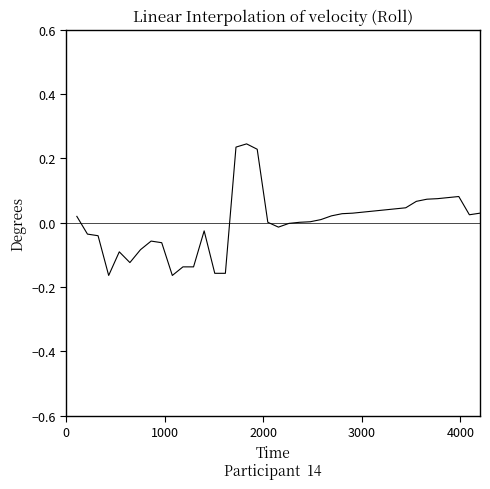

What is the difference between the maximum and minimum values?

0.4